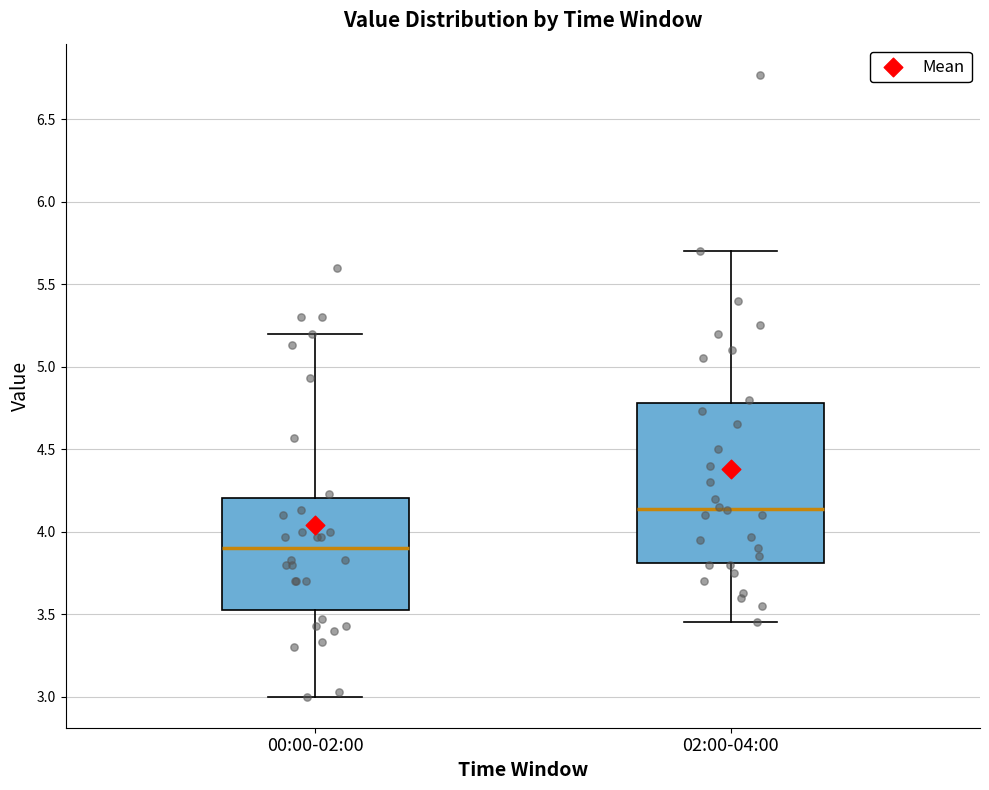

Comparing the boxes themselves (not the whiskers), which one is the tallest?

02:00-04:00